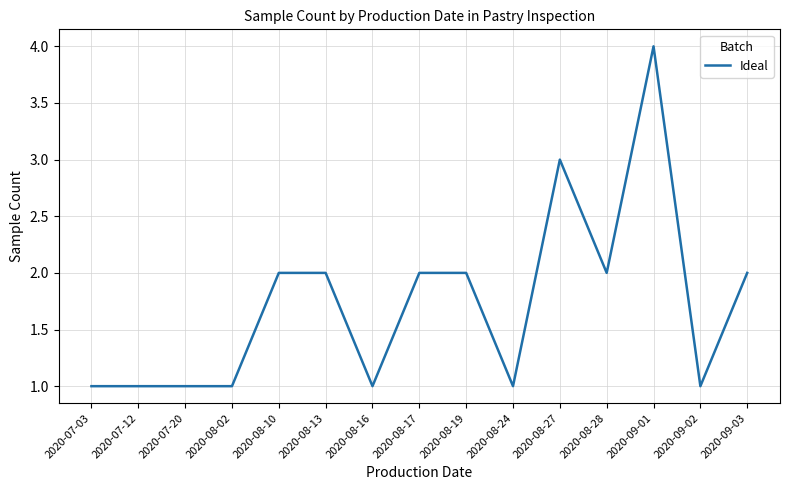

Is it true that the value at 2020-08-19 is 2?

True